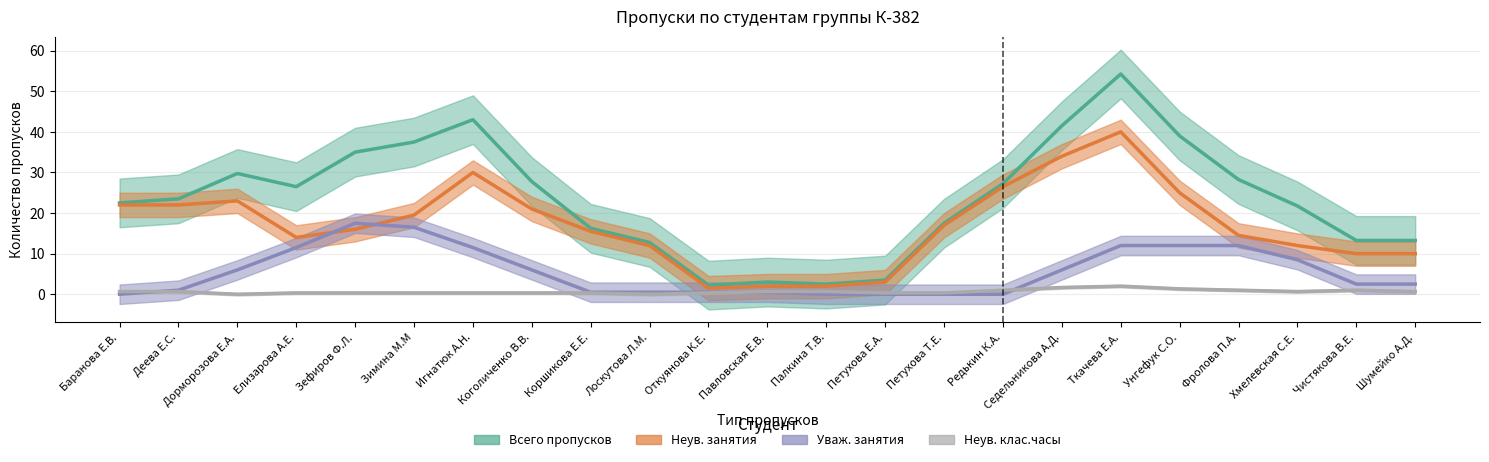

What is the sum of the Неув. клас.часы values at Дорморозова Е.А. and Шумейко А.Д.?

0.7